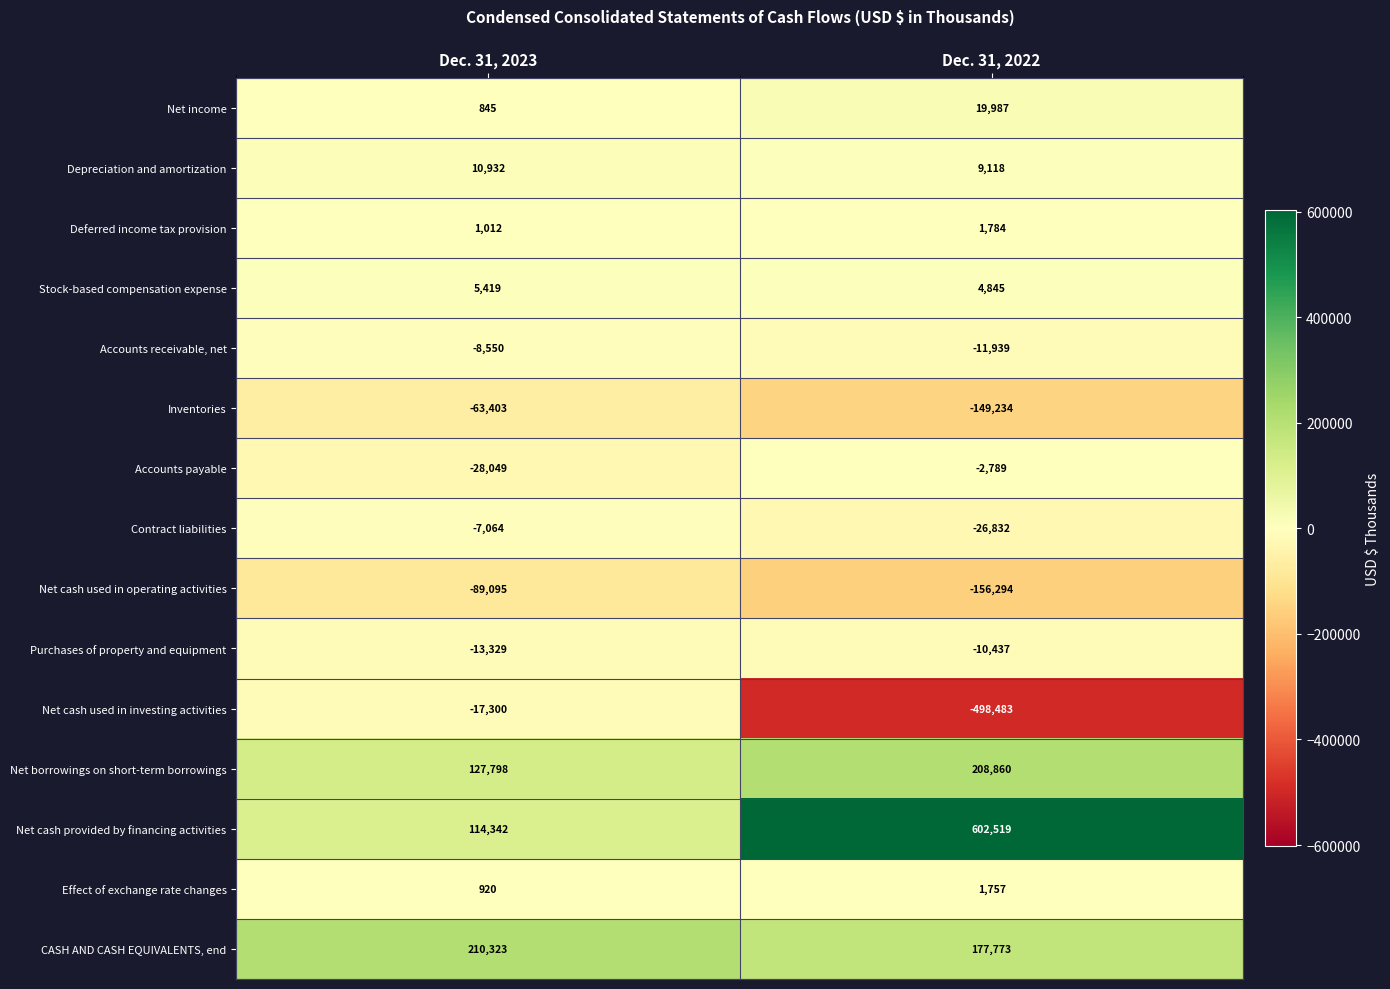

What is the difference between the Net income values at Dec. 31, 2022 and Dec. 31, 2023?

19142